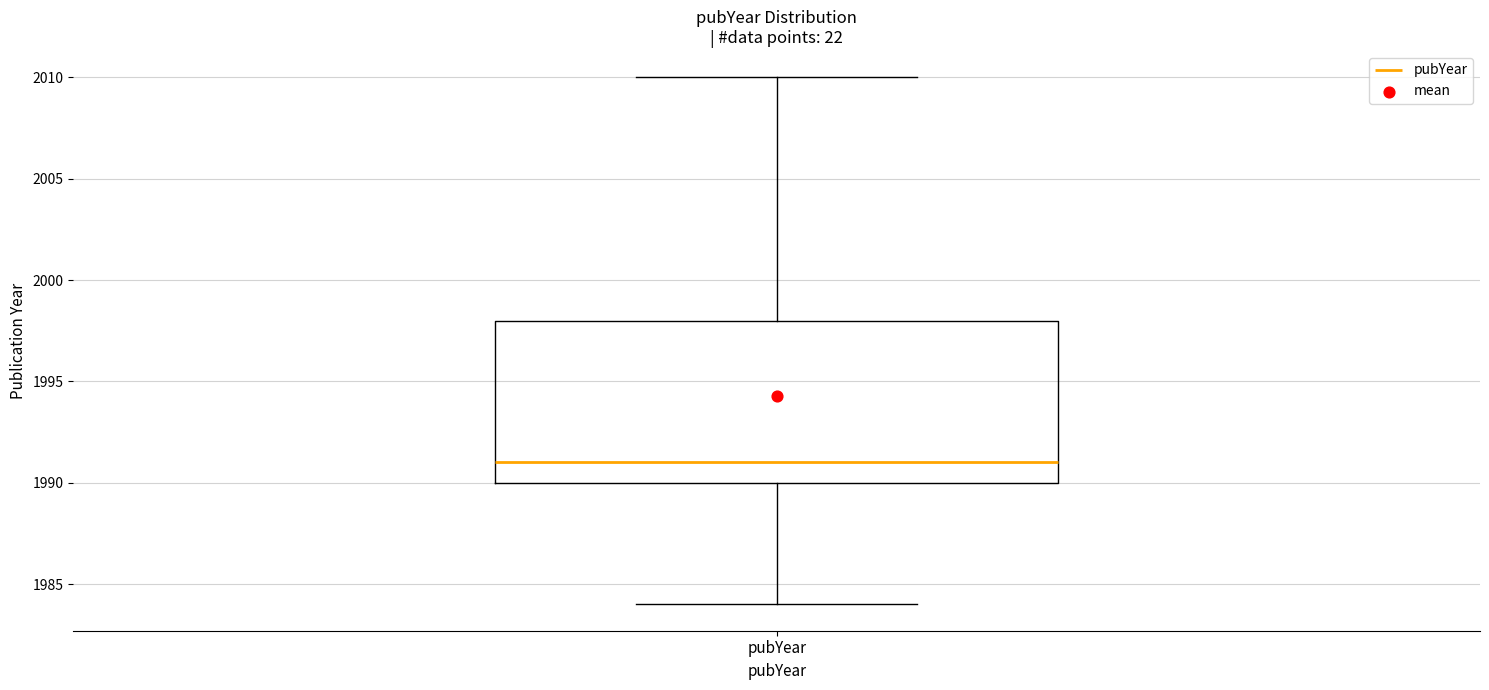

Where is the upper edge of the box for pubYear on the y-axis? The values are not printed on the chart, so give them approximately, as read against the axis.

1998